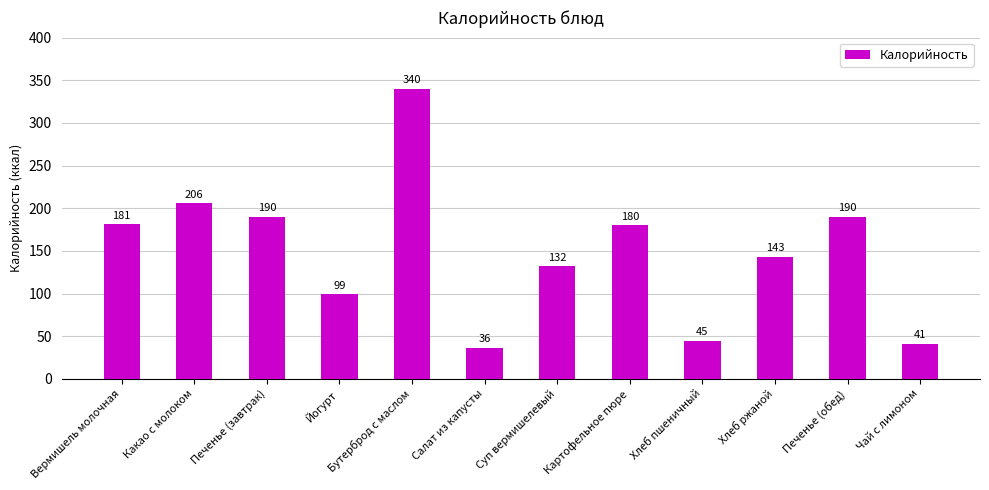

Approximately how many times larger is the value at Какао с молоком compared to Салат из капусты?

5.7